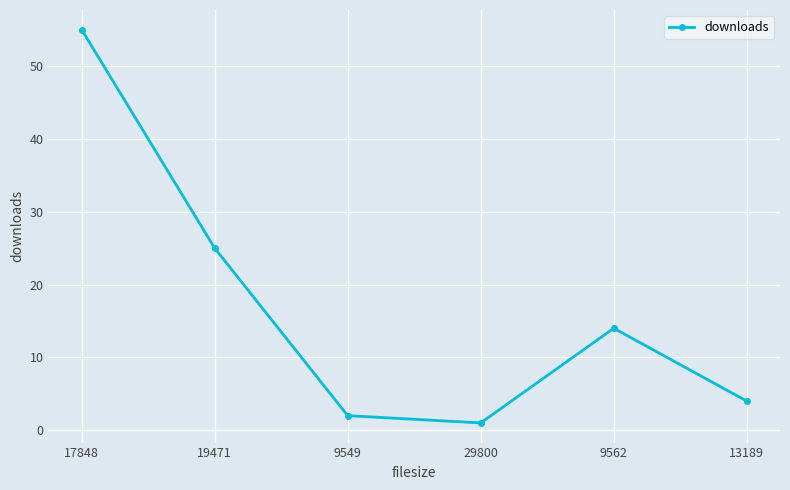

Reading left to right, transcribe all the data shown in this chart.

17848=55	19471=25	9549=2	29800=1	9562=14	13189=4